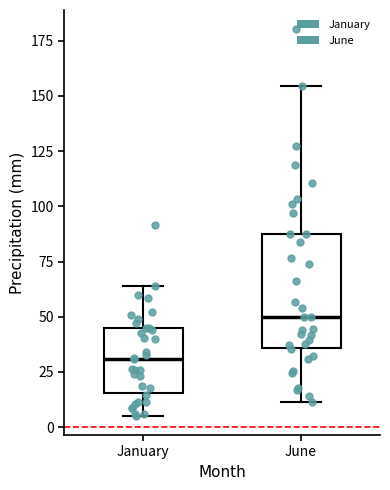

Reading left to right, transcribe this box plot: for each box, give where its median line is, the range the box spans, and where its two whiskers end, as read against the y-axis. The values are not printed on the chart, so give them approximately, as read against the axis.

January: median 30, box 15 to 45, whiskers 5 to 65
June: median 50, box 35 to 90, whiskers 10 to 155